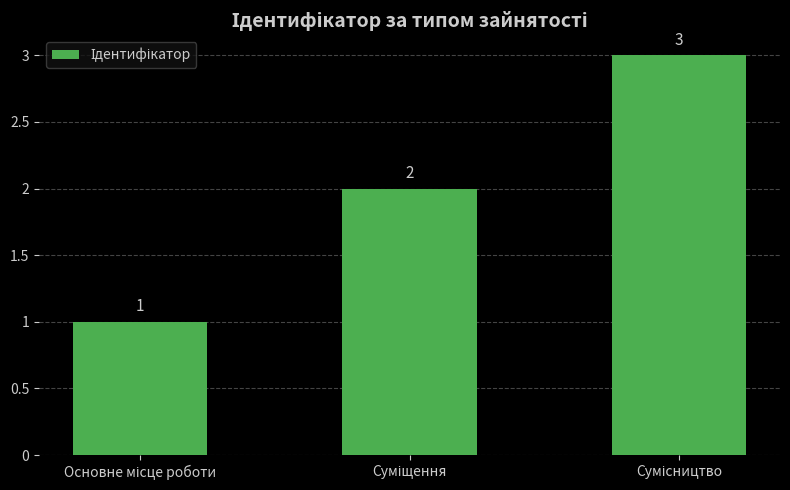

How many values are between 1 and 3?

3